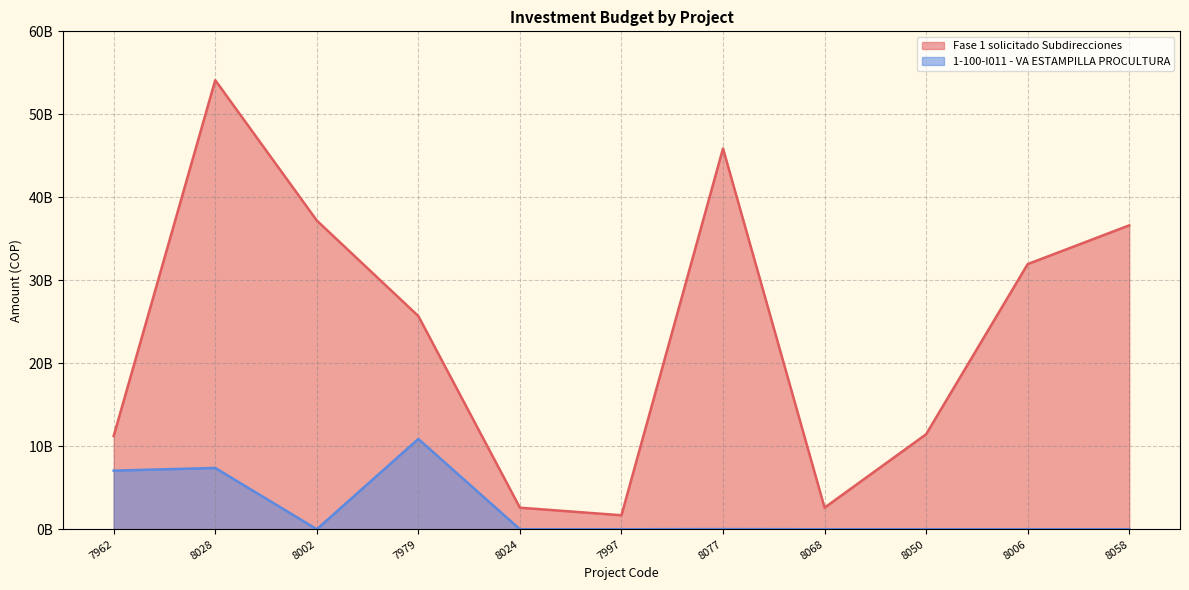

How many data points does each series have?

11